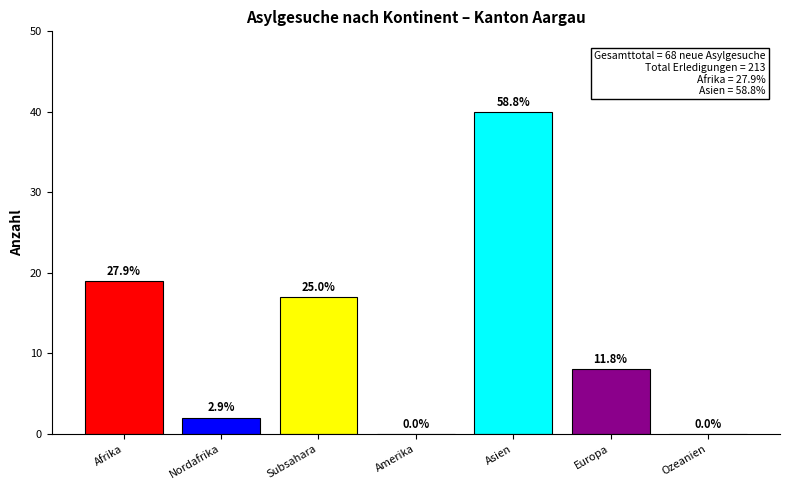

What is the value of the 5th bar from the left?

40